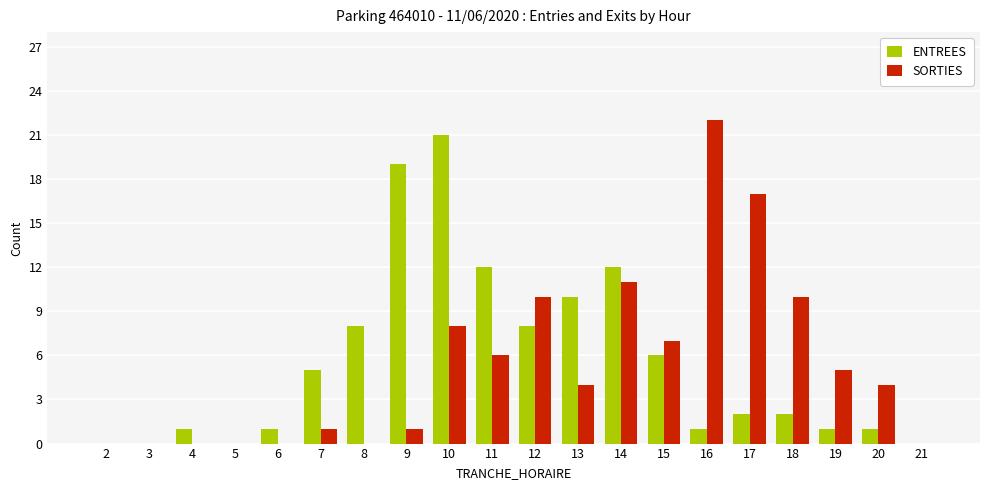

Between 5 and 16, which series saw the biggest shift?

SORTIES